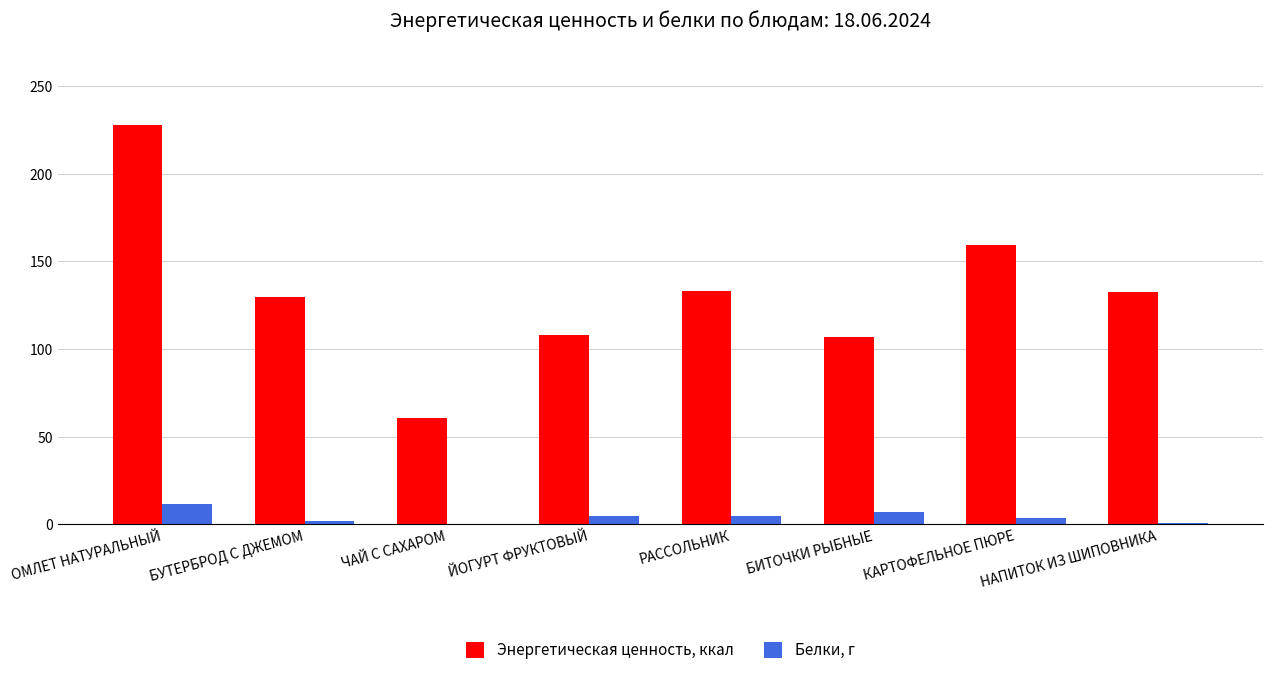

What is the highest value of the Белки, г series?

11.6